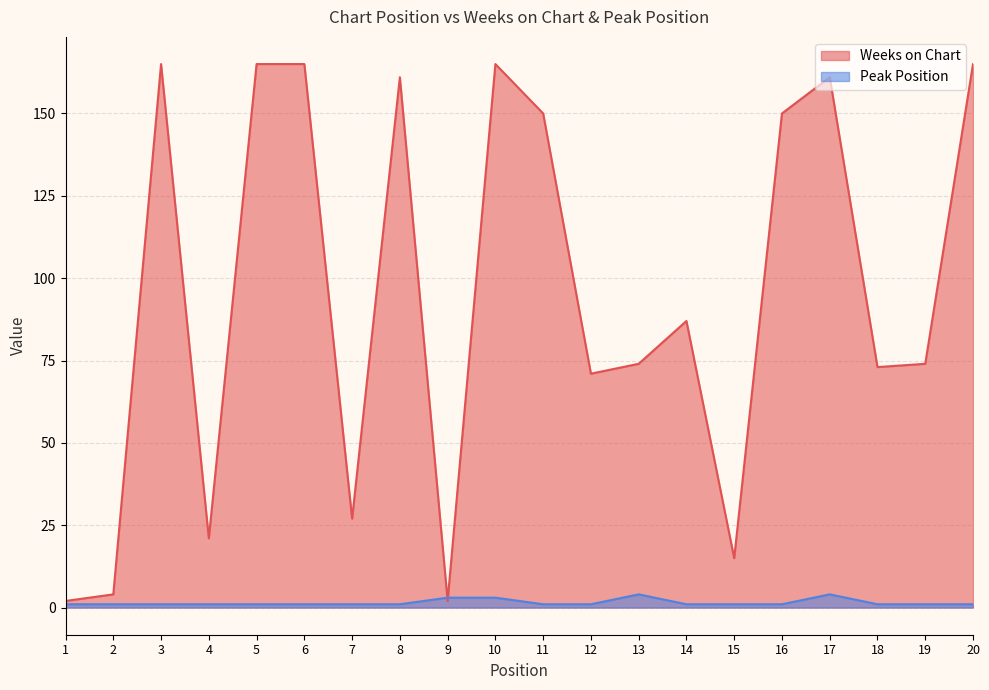

Reading left to right, transcribe all the data shown in this chart.

Weeks on Chart: 2	4	165	21	165	165	27	161	2	165	150	71	74	87	15	150	161	73	74	165
Peak Position: 1	1	1	1	1	1	1	1	3	3	1	1	4	1	1	1	4	1	1	1